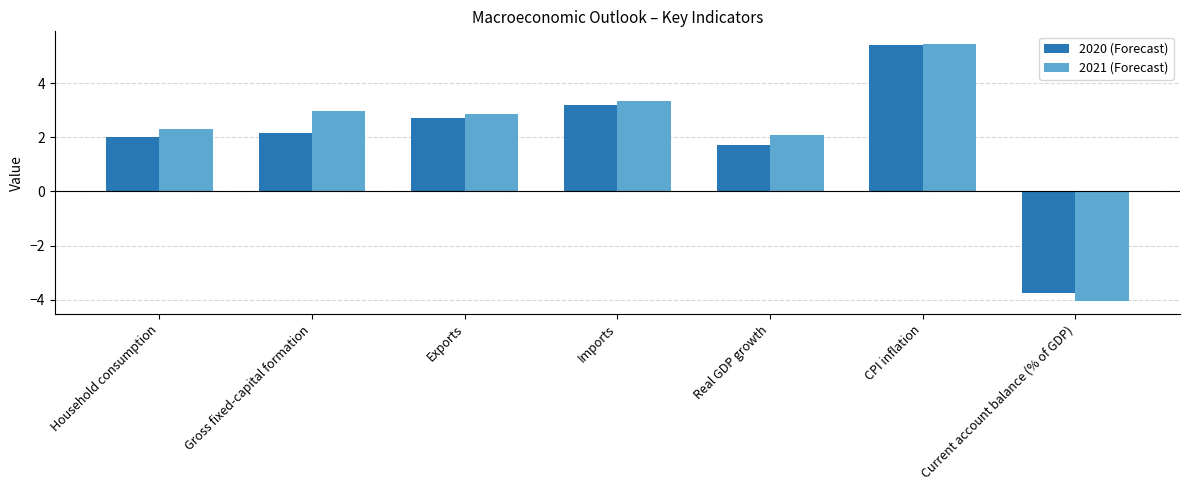

What is the highest value of the 2020 (Forecast) series?

5.4